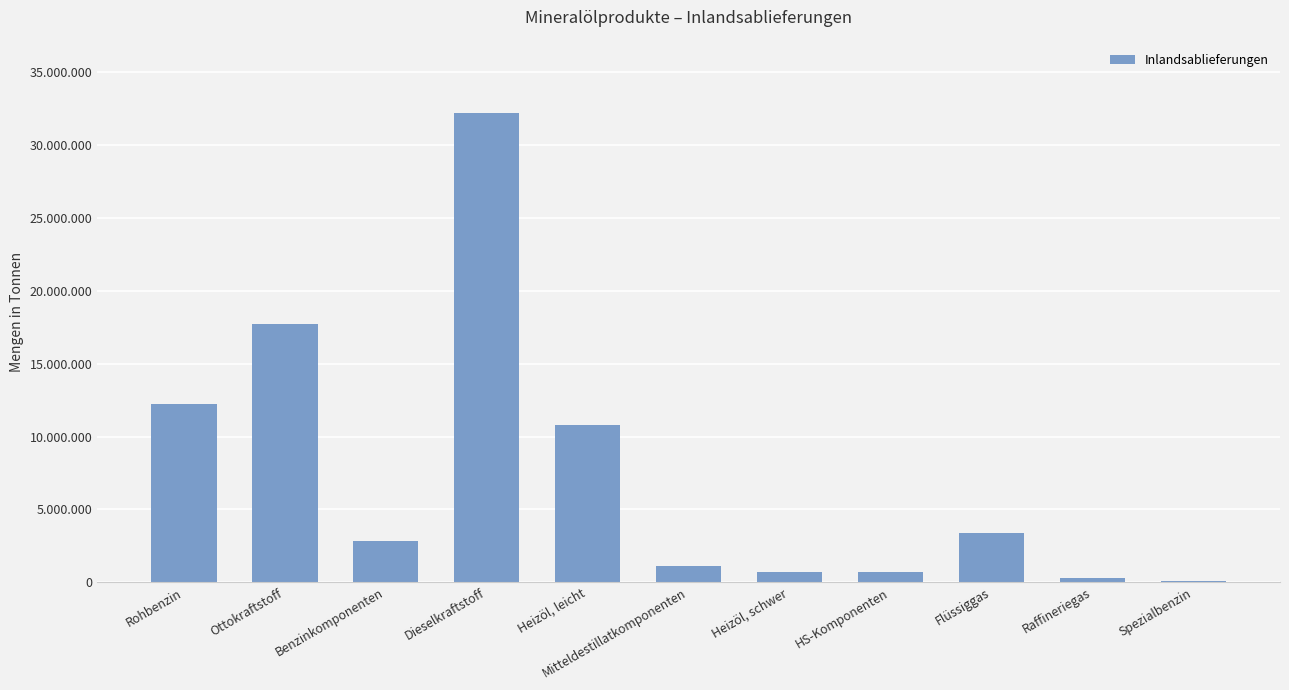

At which label does the data first exceed 2814990?

Rohbenzin